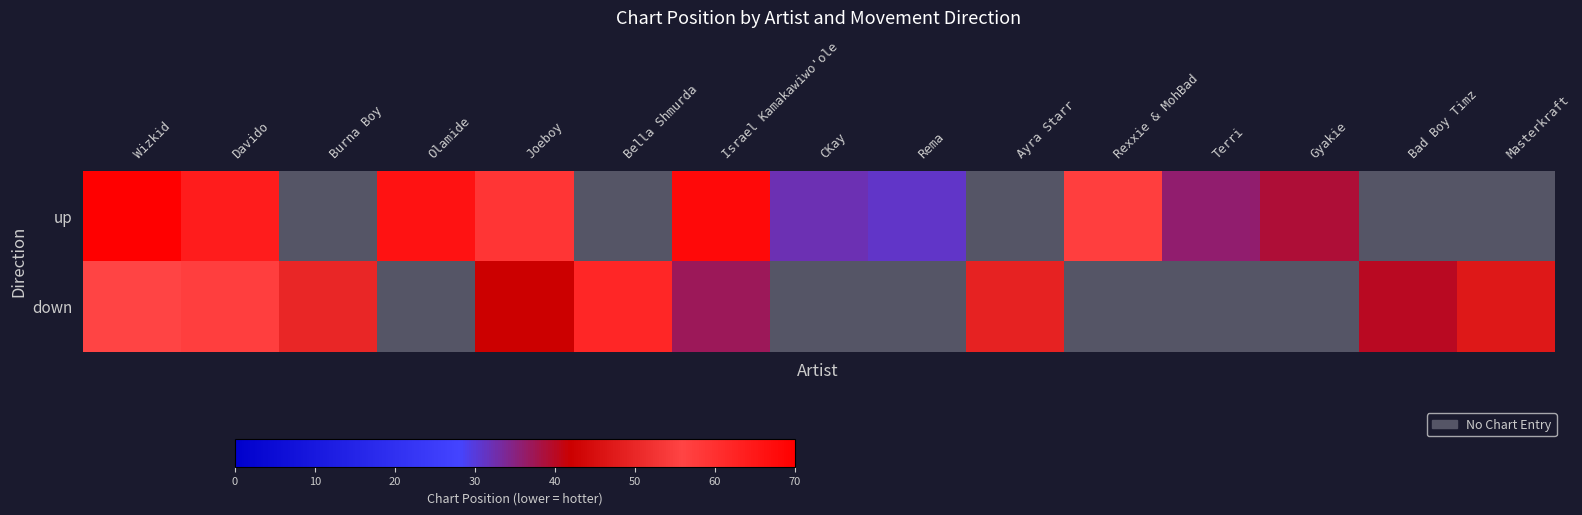

Is it true that up equals 43.9 at CKay?

False